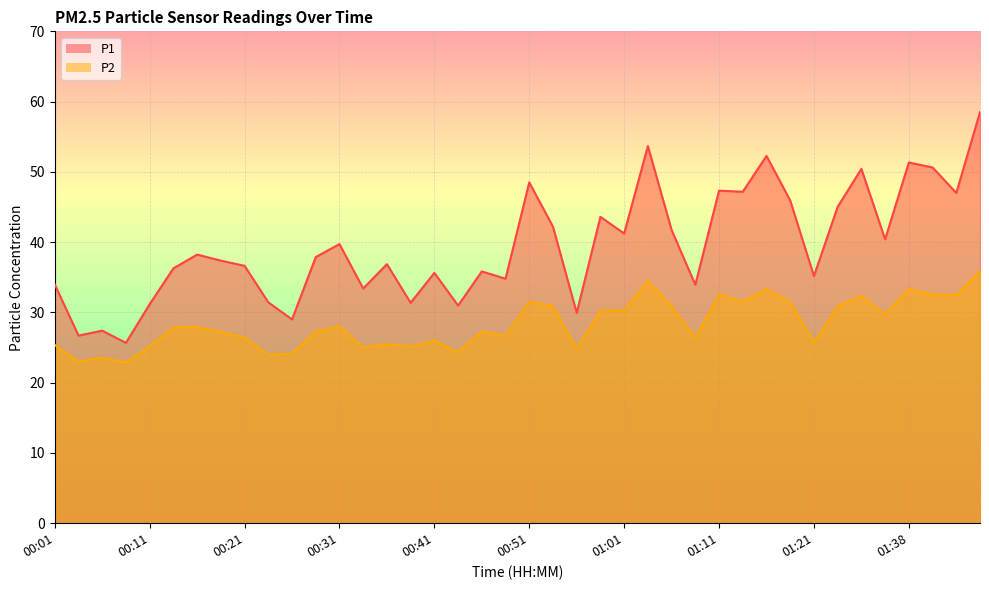

True or false: P2 and P1 intersect in this chart.

False